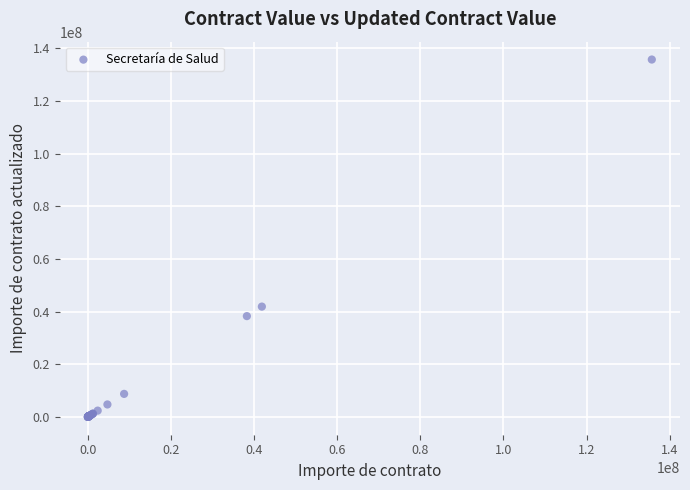

What Y value in the scatter plot is closest to 67858834?

41886927.9